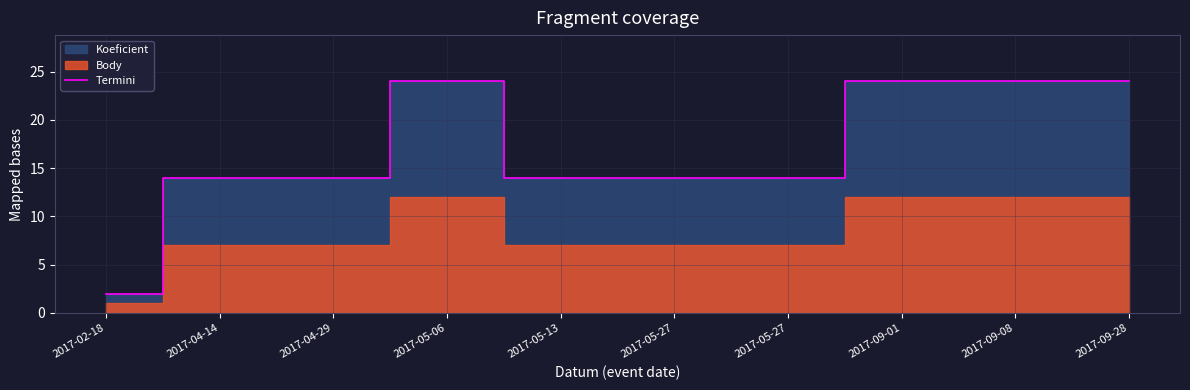

Rank the categories by value from highest to lowest.

2017-05-06, 2017-09-01, 2017-09-08, 2017-09-28, 2017-04-14, 2017-04-29, 2017-05-13, 2017-05-27, 2017-05-27, 2017-02-18